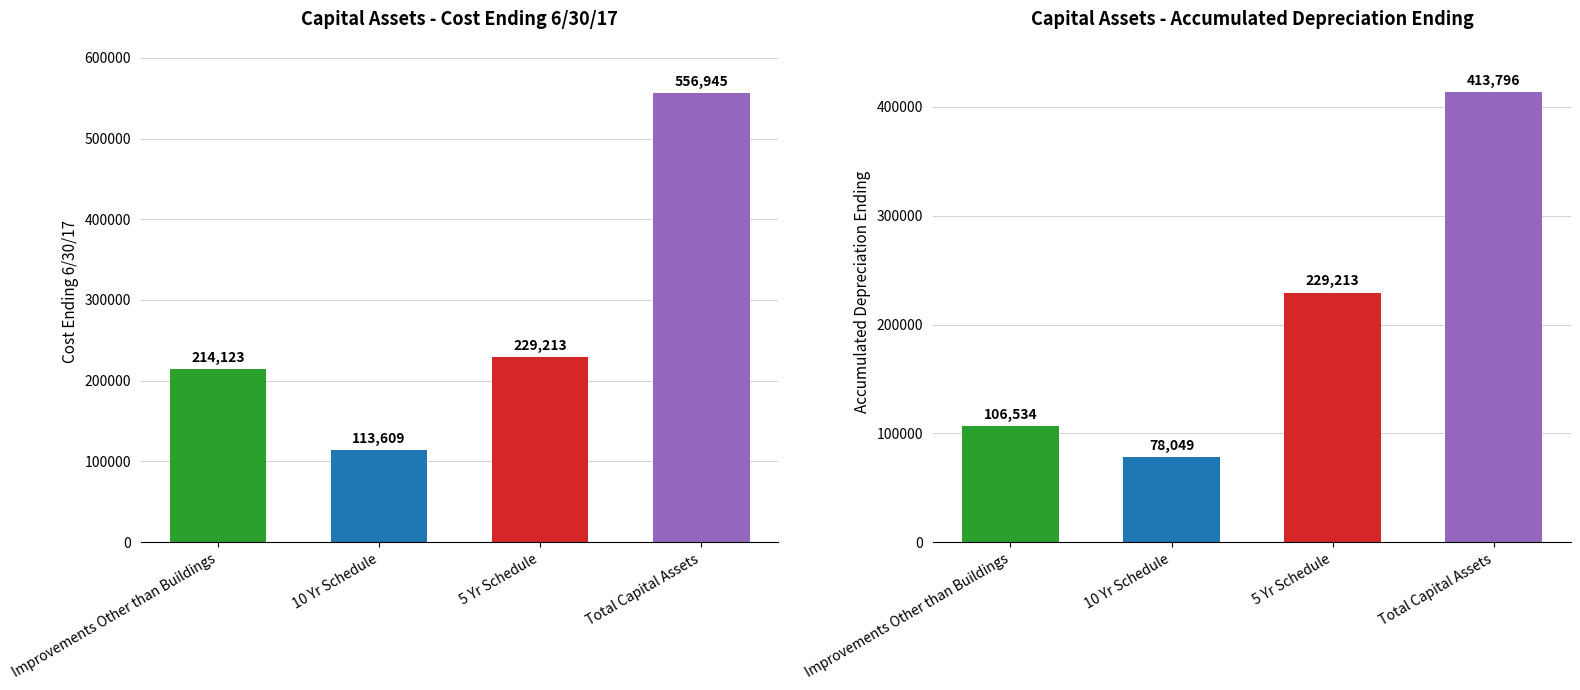

What is the highest value of the Accumulated Depreciation Ending series?

413796